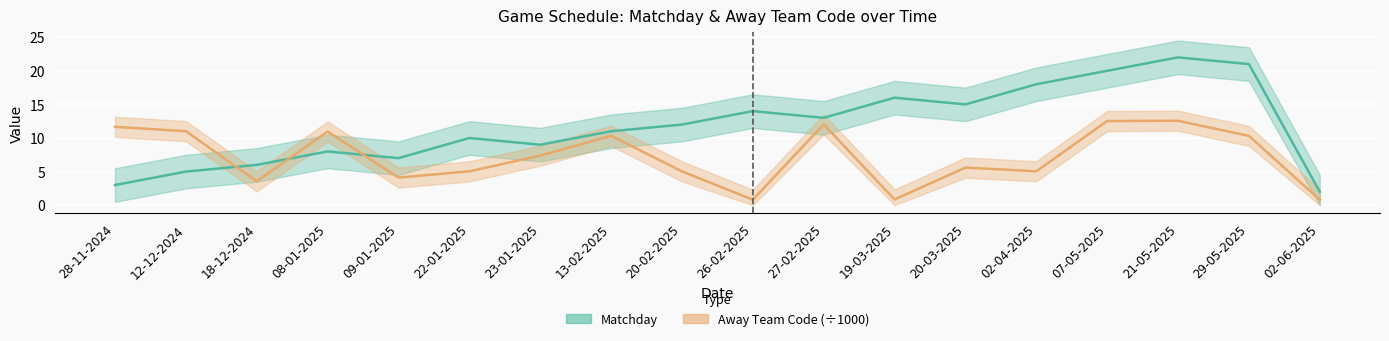

What is the average value of the Matchday series?

11.8